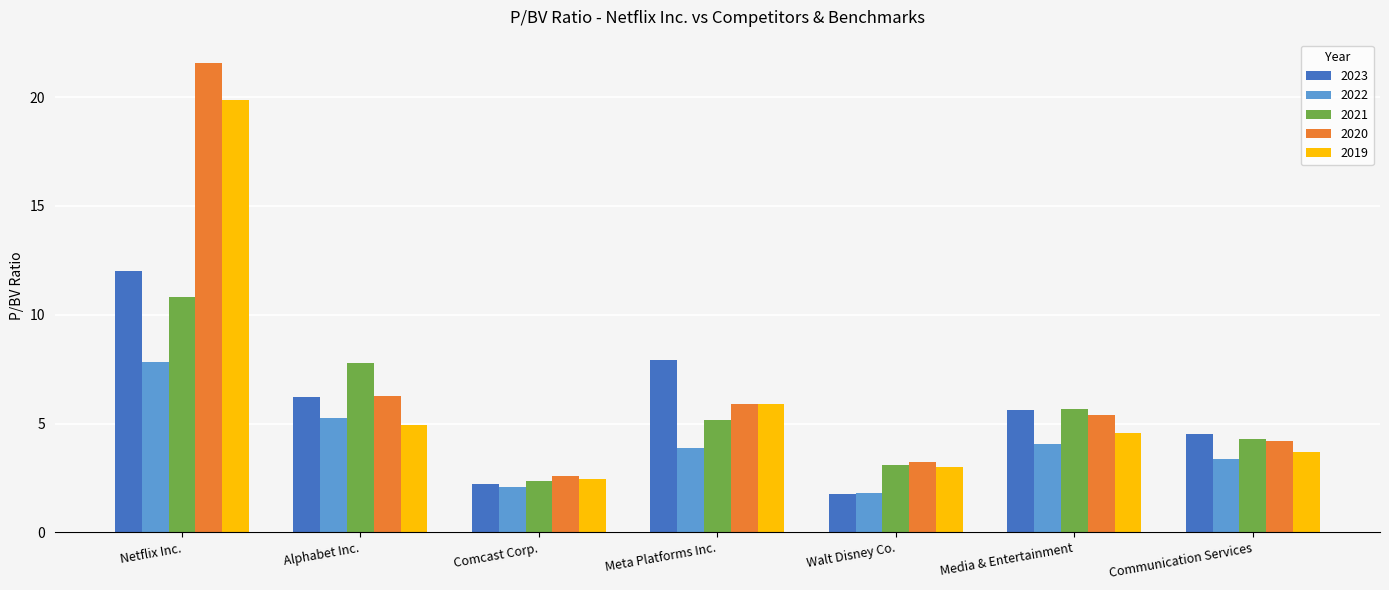

What are all the series names shown in the legend?

2023, 2022, 2021, 2020, 2019